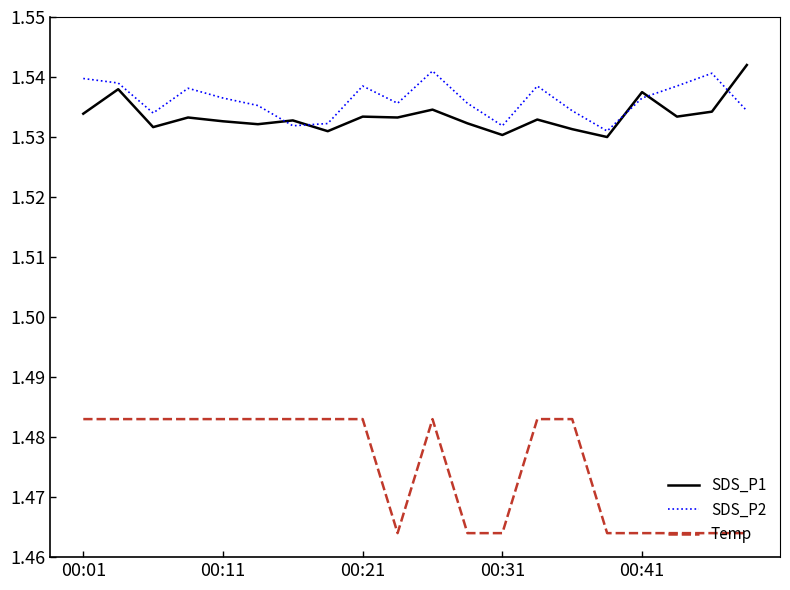

Rank the series by their maximum value, from lowest to highest.

Temp, SDS_P2, SDS_P1